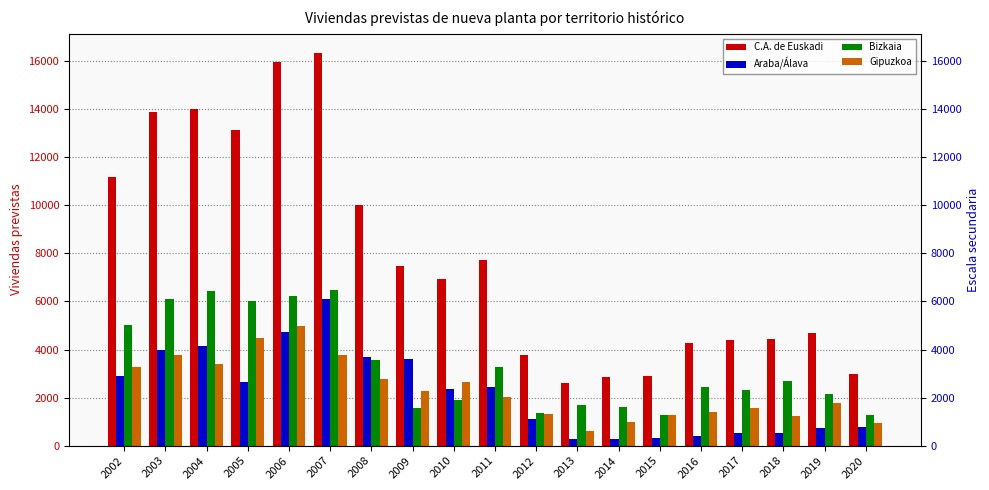

What is the greatest value displayed?

16322